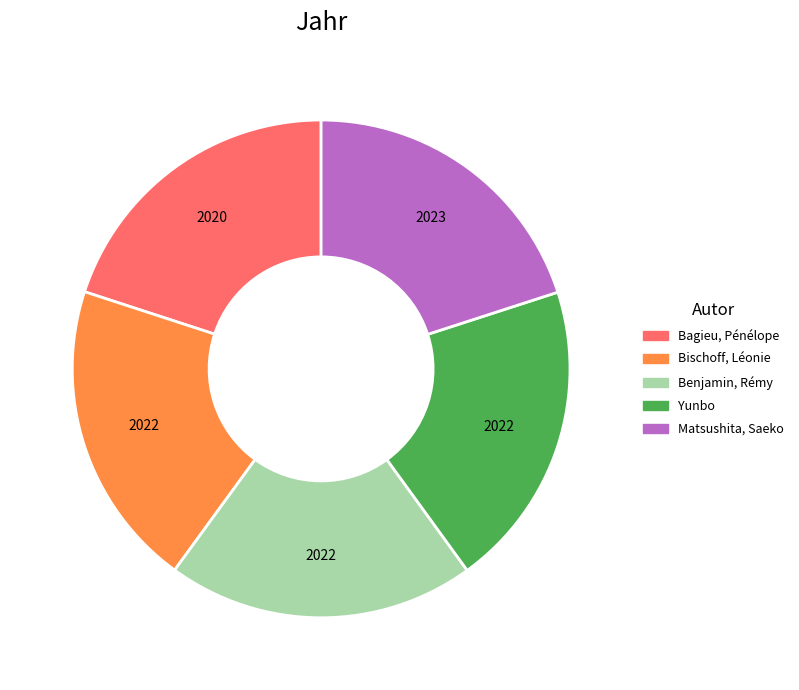

Approximately how many times larger is the value at Bagieu, Pénélope compared to Yunbo?

1.0